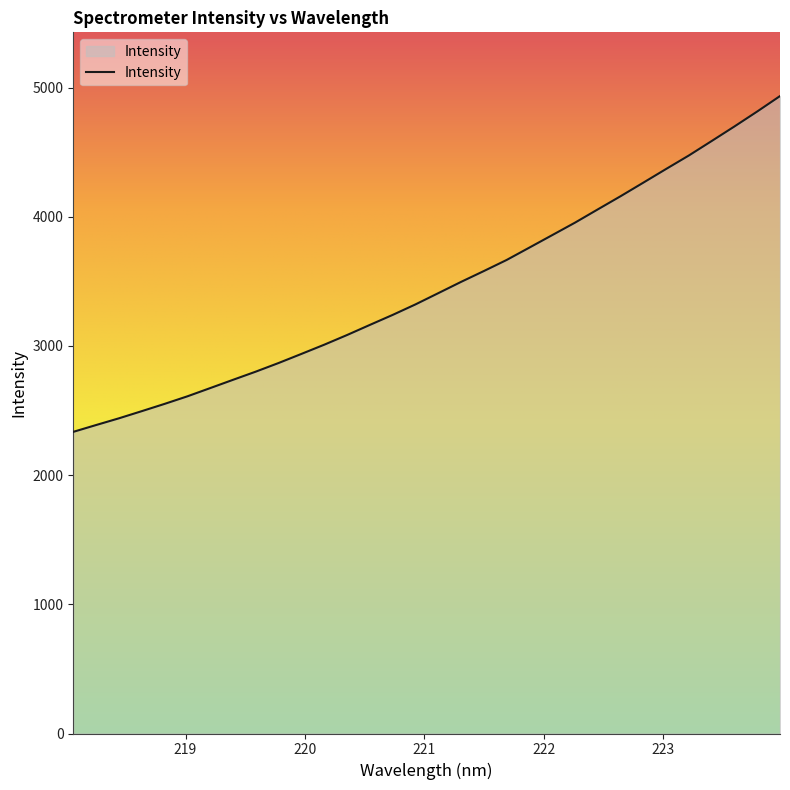

What is the smallest value displayed?

2335.3